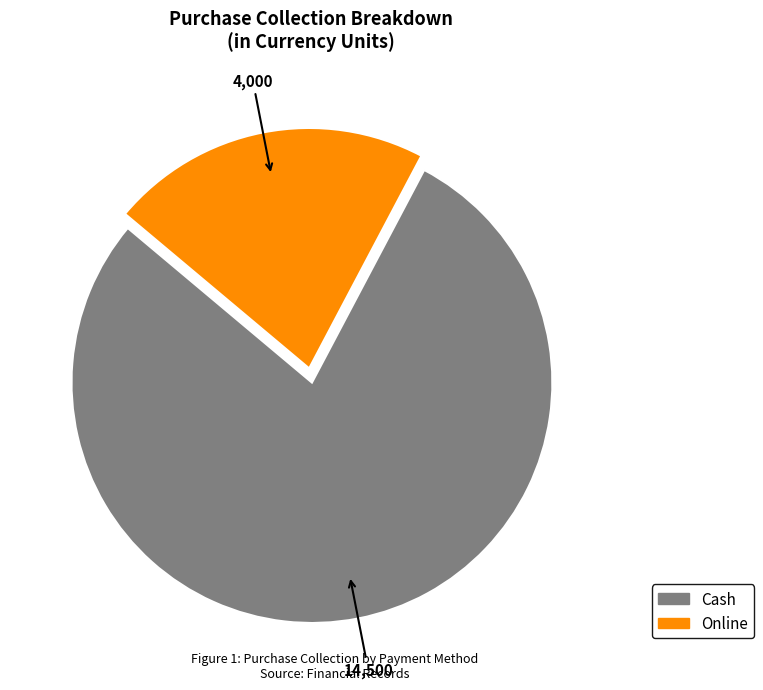

True or false: Cash accounts for 69% of the total.

False